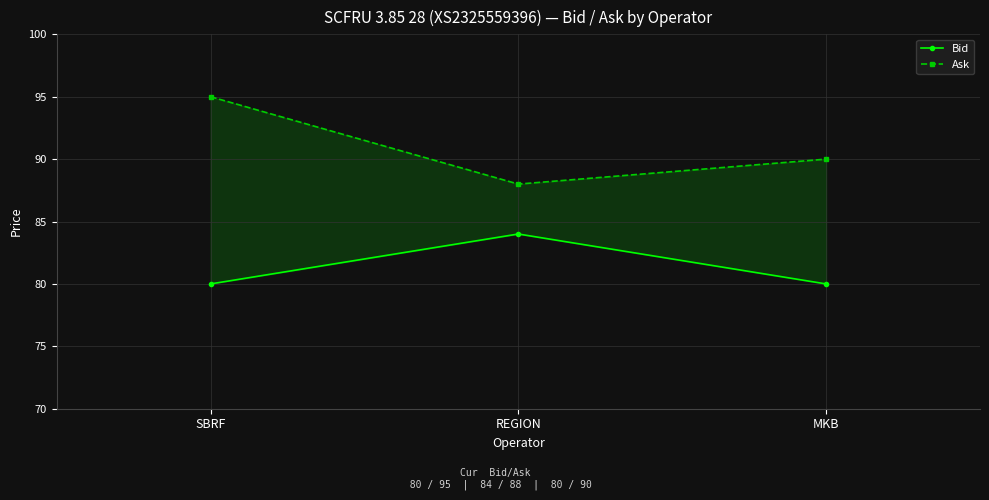

What is the sum of all Bid values?

244